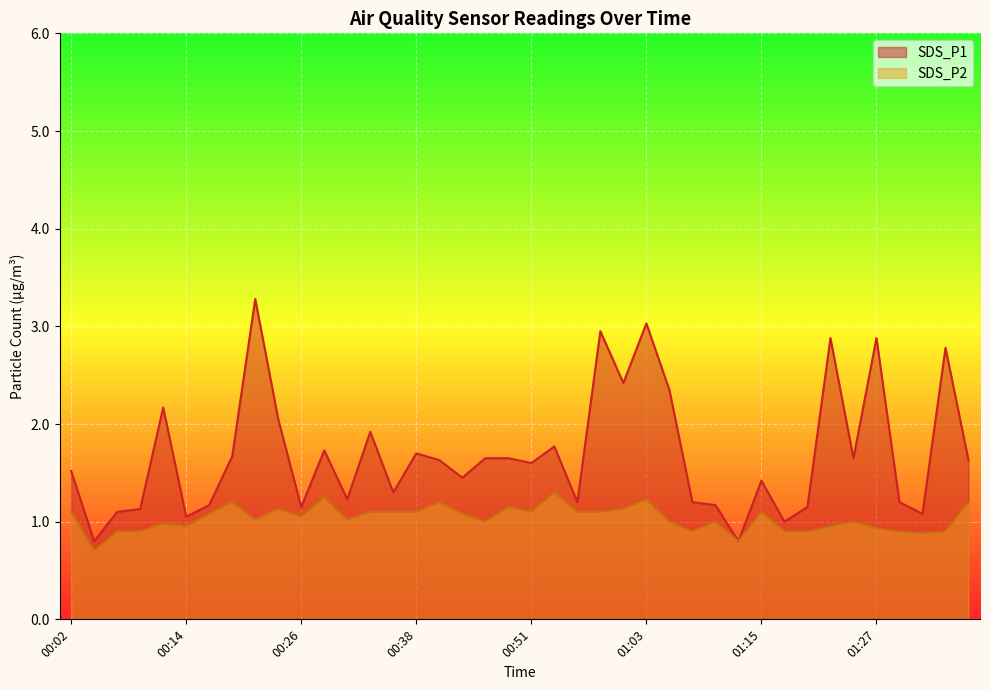

At 00:43, list the series in order from largest to smallest.

SDS_P1, SDS_P2